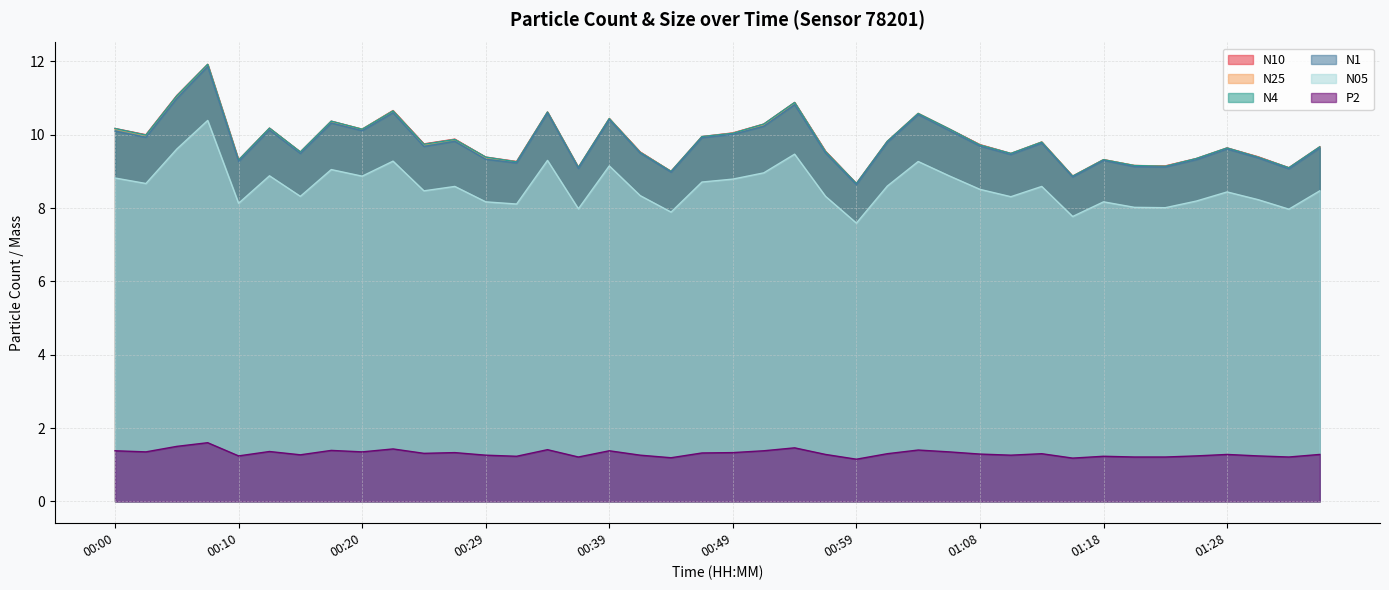

Is it true that N25 equals 14.9 at 00:59?

False